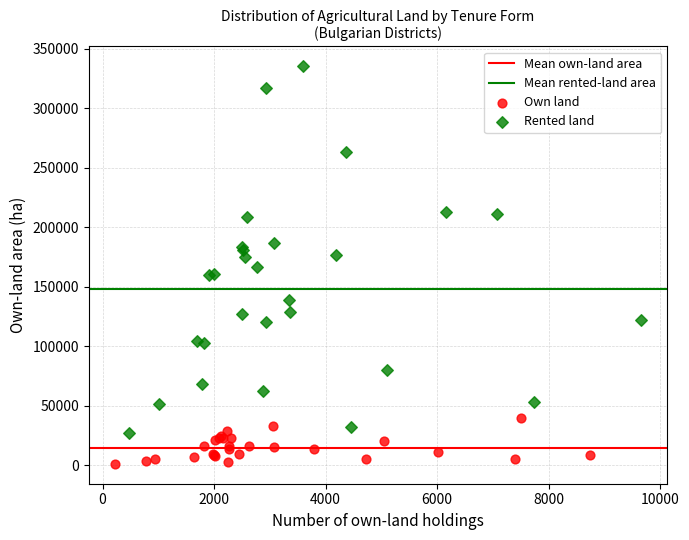

Which series has the widest spread of Y values?

Rented land